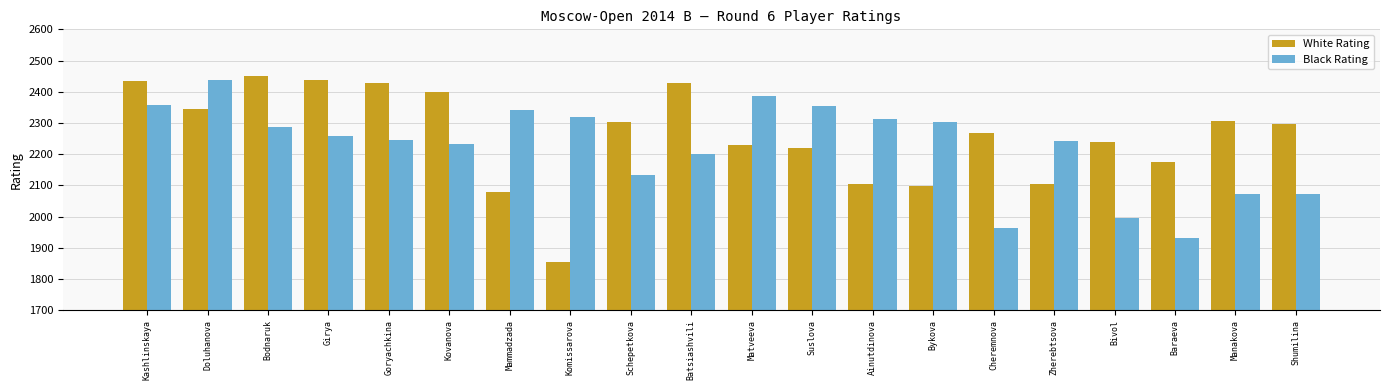

The value of Black Rating at Kashlinskaya is 1076. True or false?

False